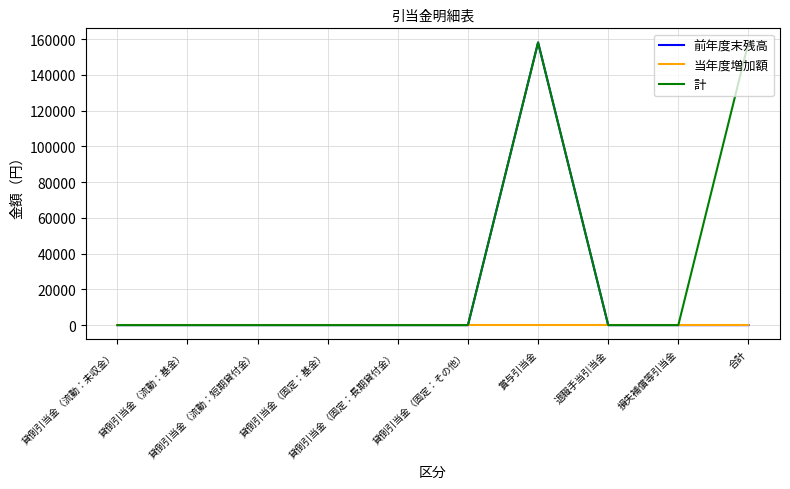

What position from the right is 貸倒引当金（流動：短期貸付金）?

8